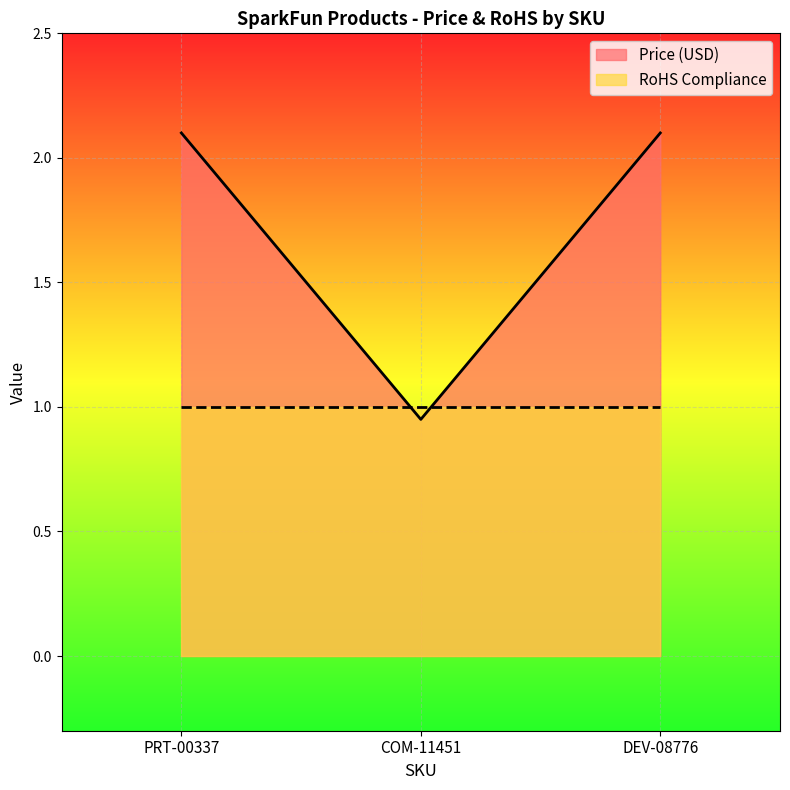

Read the value at COM-11451.

0.9